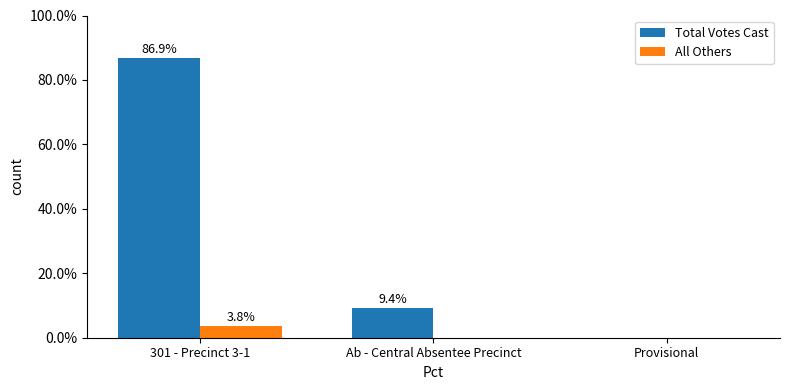

The Total Votes Cast series shows 9.4 at Ab - Central Absentee Precinct. True or false?

True